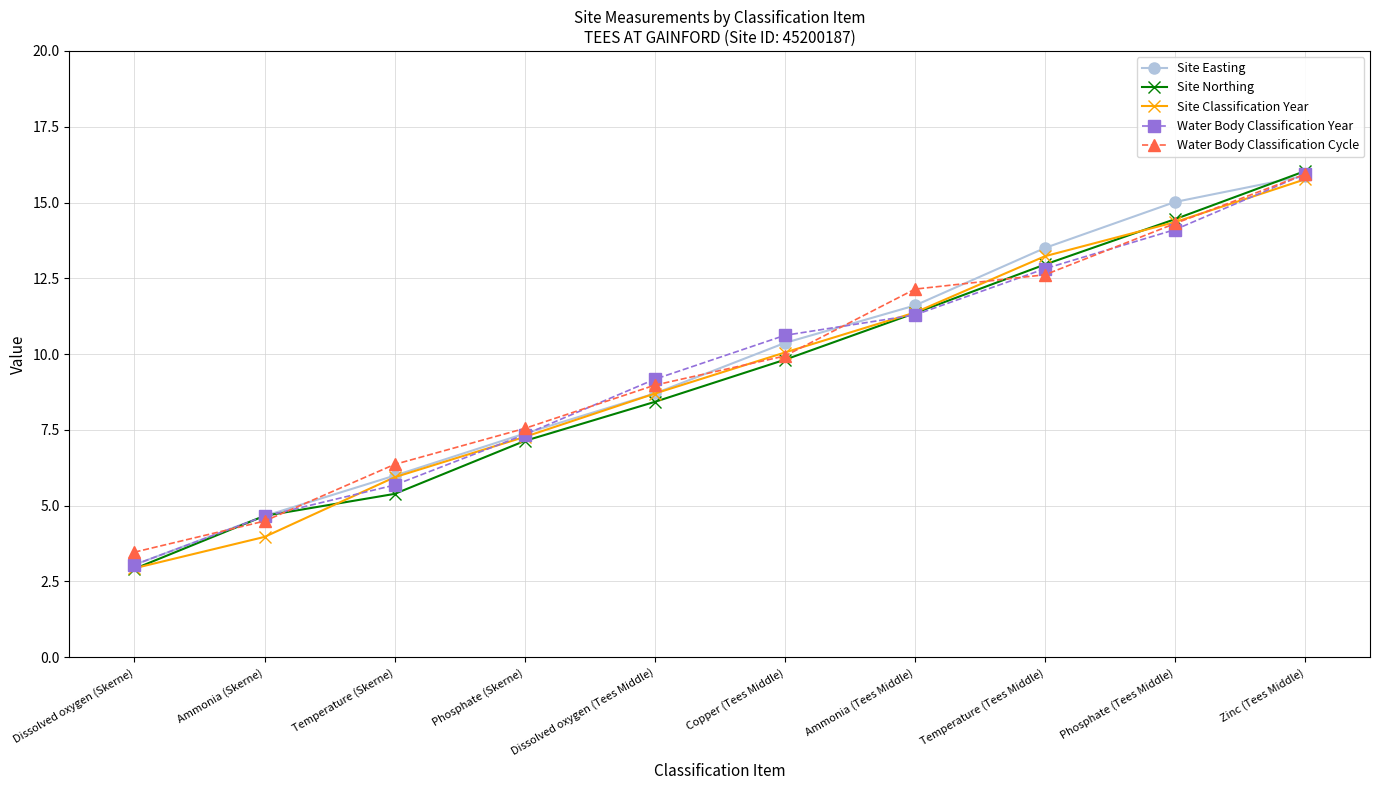

What value does the Site Easting series have at Phosphate (Tees Middle)?

15.0